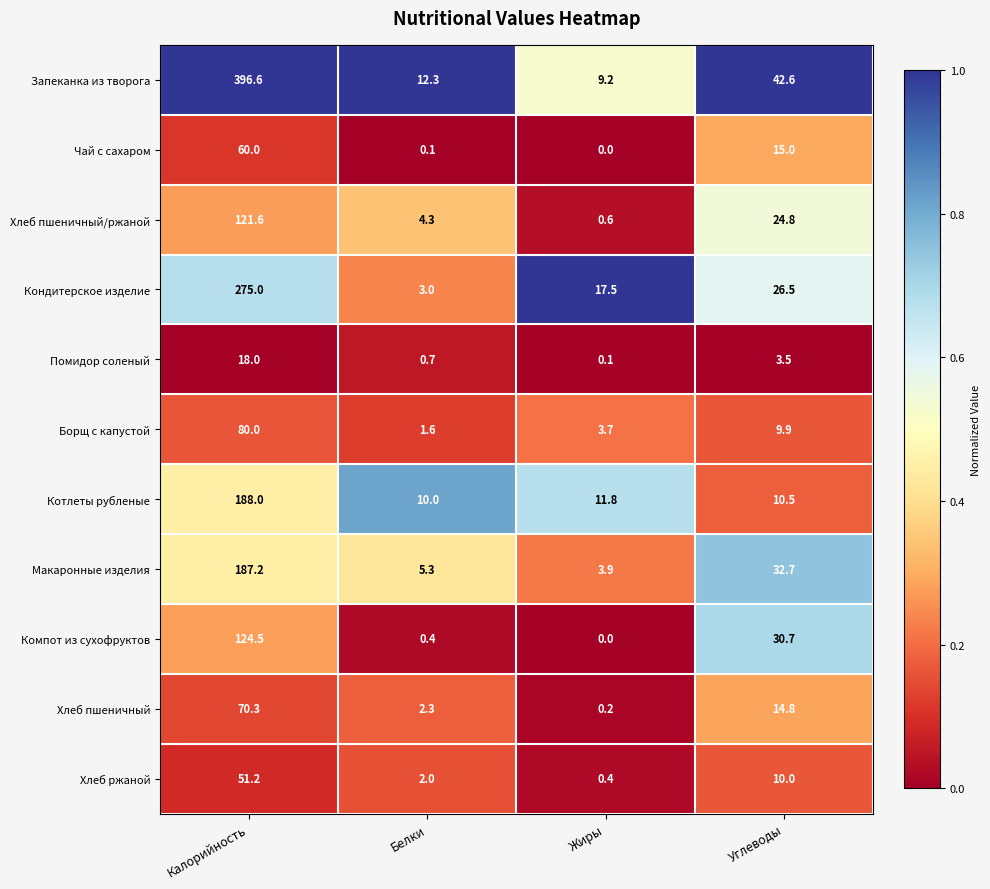

At which category is the sum across all series the highest?

Калорийность